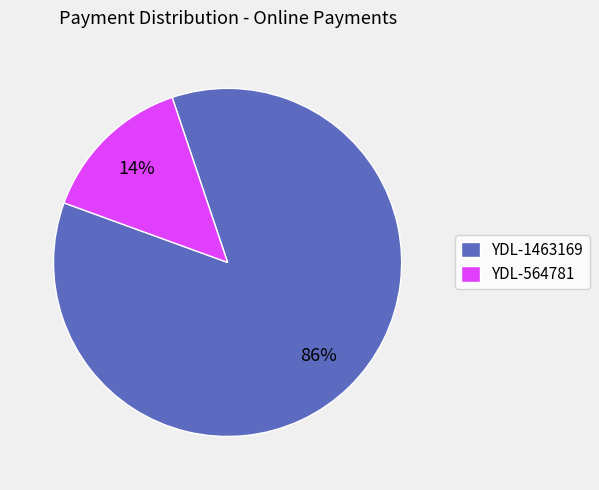

Does YDL-1463169 represent more than half of the total?

Yes